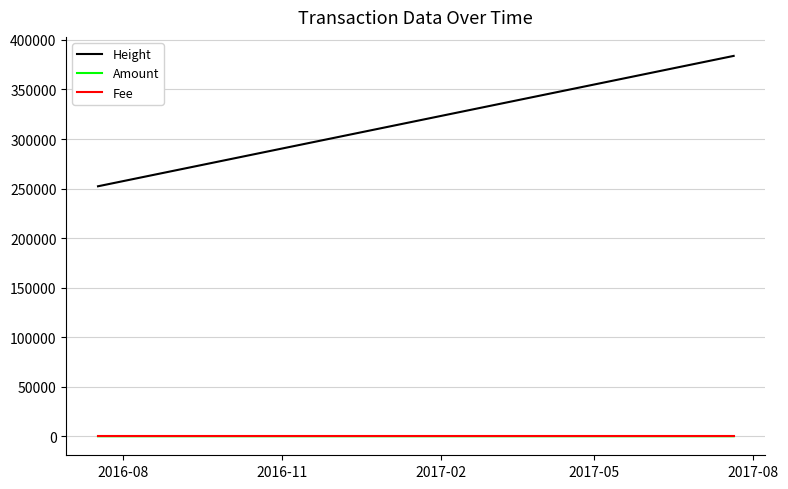

What is the difference between the second highest and minimum values in the Height series?

95902